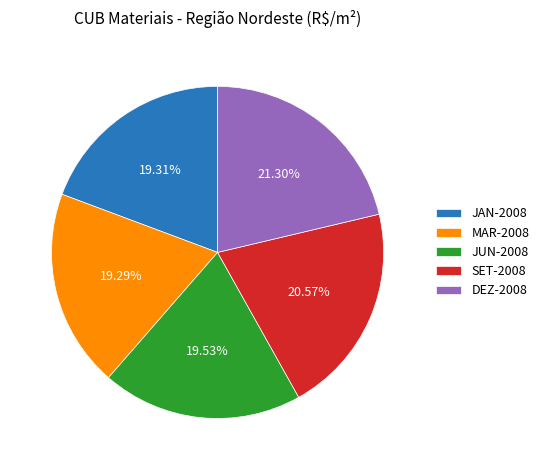

Is MAR-2008 the majority of the pie?

No